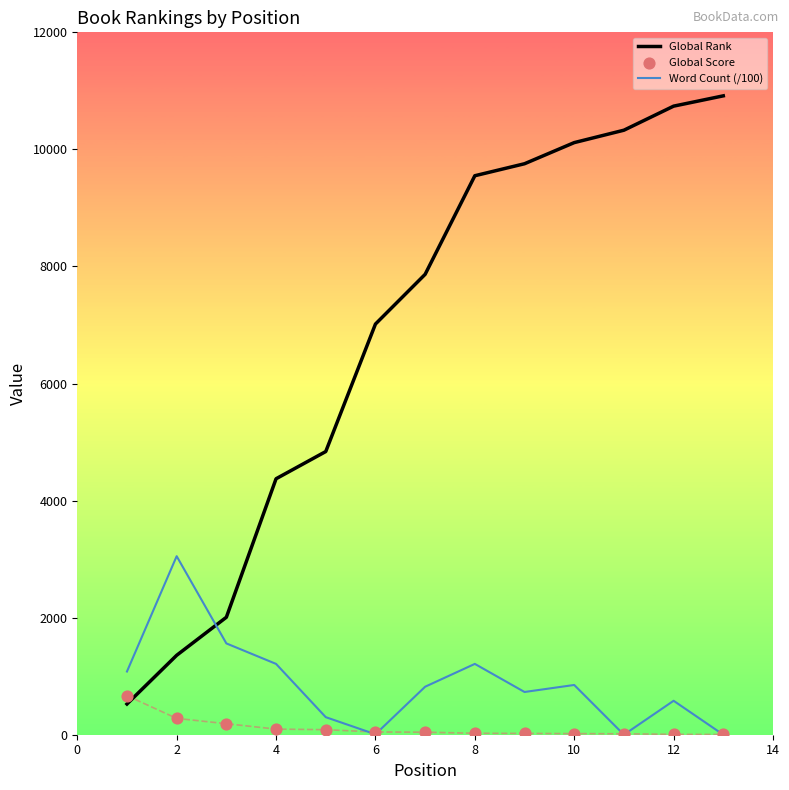

Which series has the largest total across all categories?

Global Rank